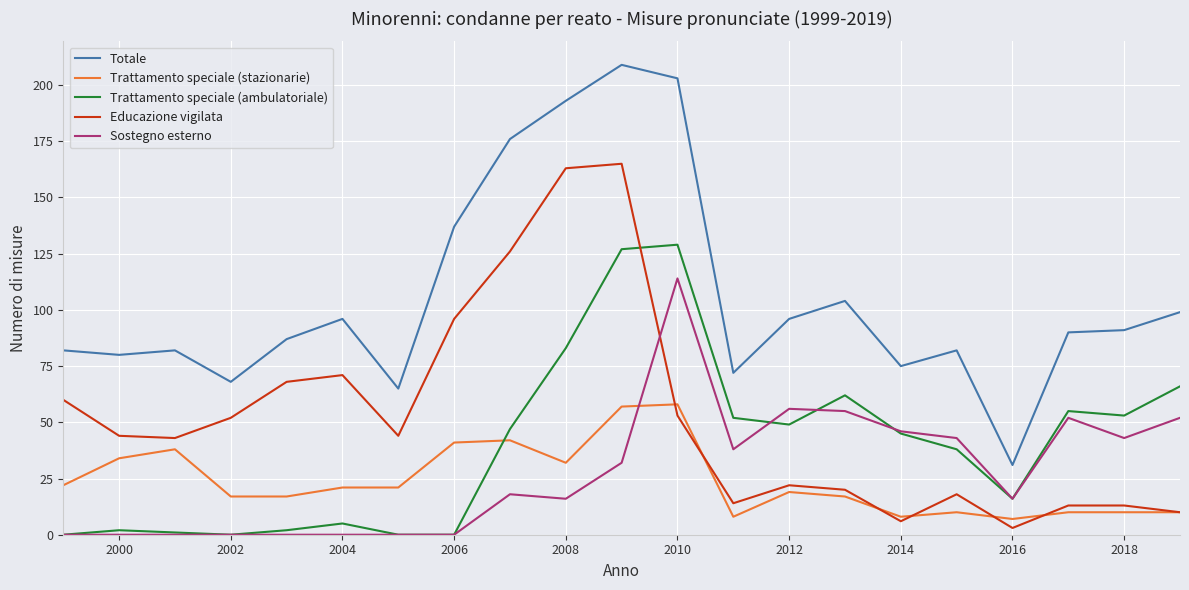

What is the maximum value shown in the chart?

209